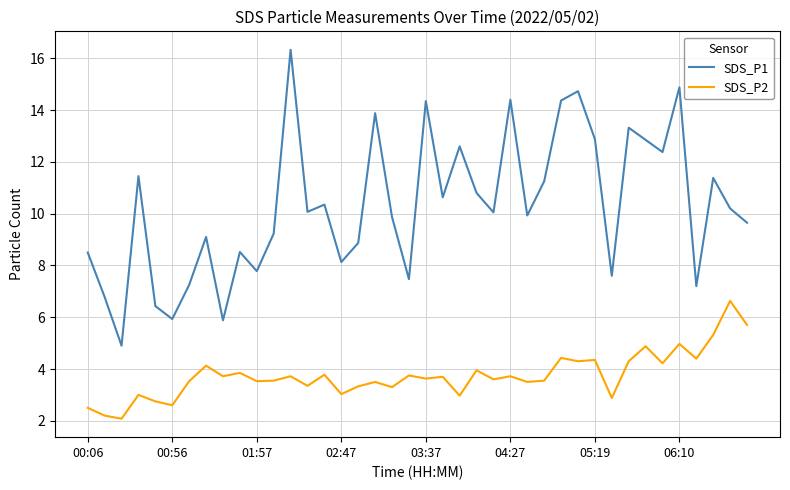

True or false: SDS_P2 and SDS_P1 intersect in this chart.

False